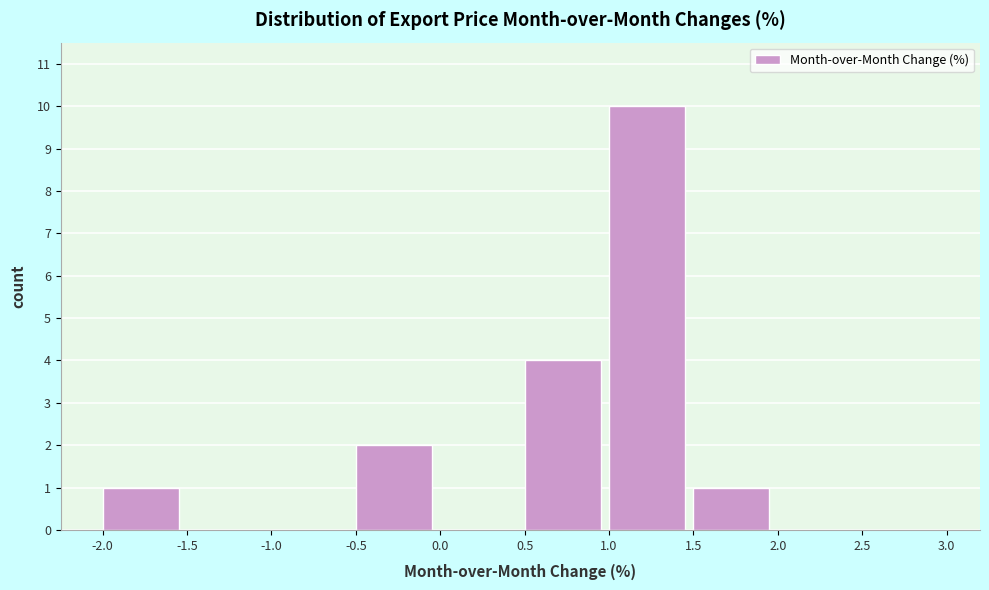

Reading left to right, transcribe this chart: for each bar, give the range it covers on the x-axis and its height. The values are not printed on the chart, so give them approximately, as read against the axis.

-2.0 to -1.5: 1
-1.5 to -1.0: 0
-1.0 to -0.5: 0
-0.5 to 0.0: 2
0.0 to 0.5: 0
0.5 to 1.0: 4
1.0 to 1.5: 10
1.5 to 2.0: 1
2.0 to 2.5: 0
2.5 to 3.0: 0